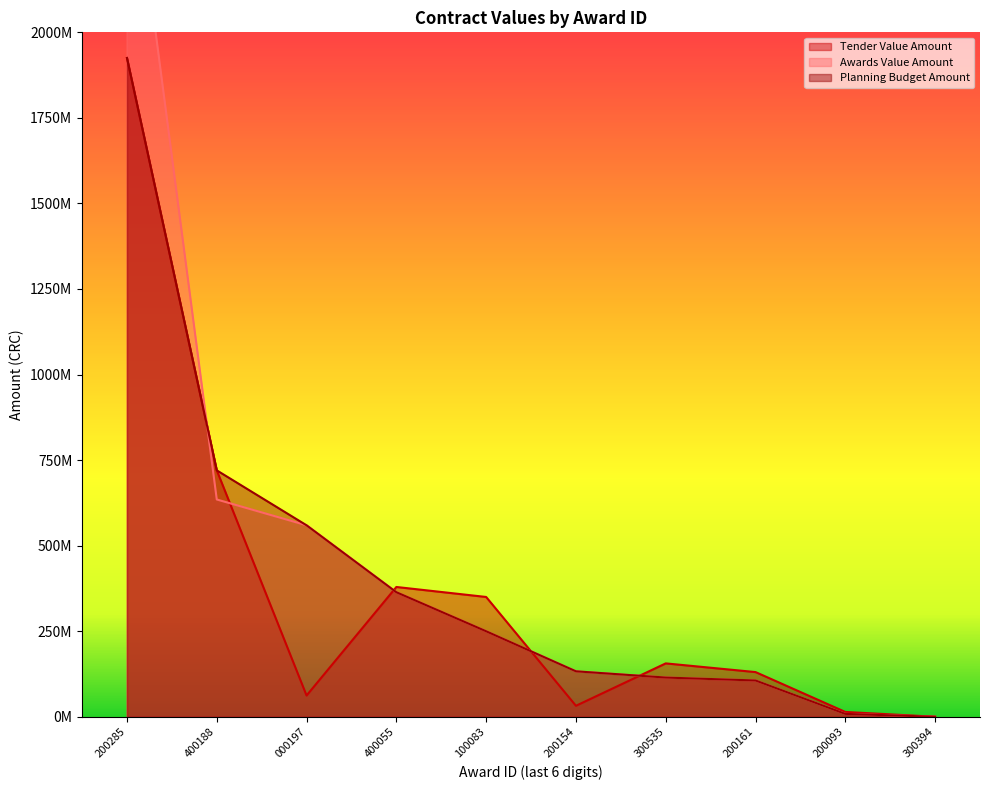

What is the approximate value of awards.value.amount at 300394?

0.7